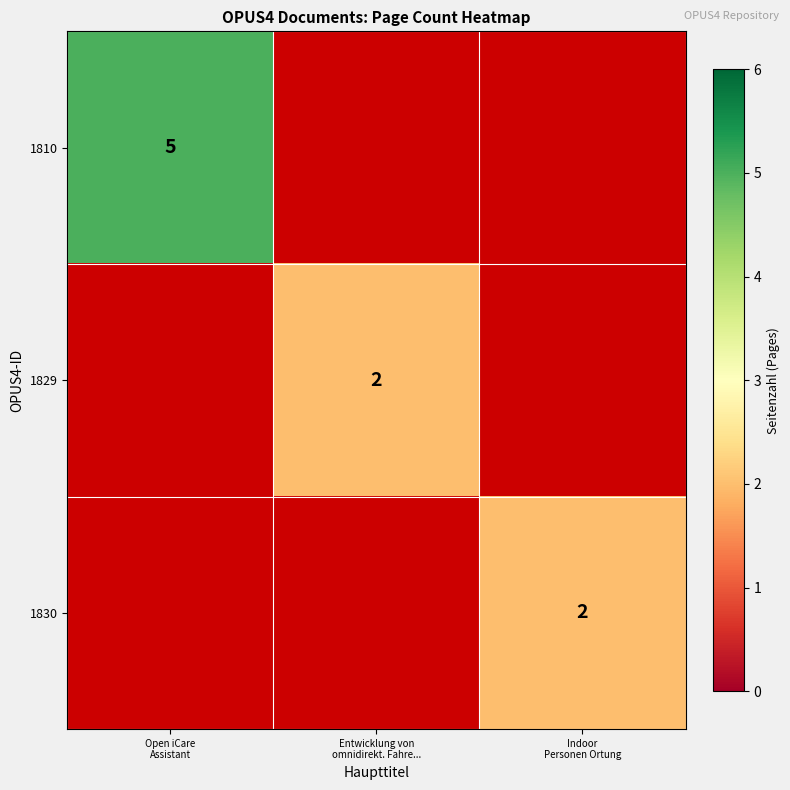

What is the average value of the 1829 series?

1